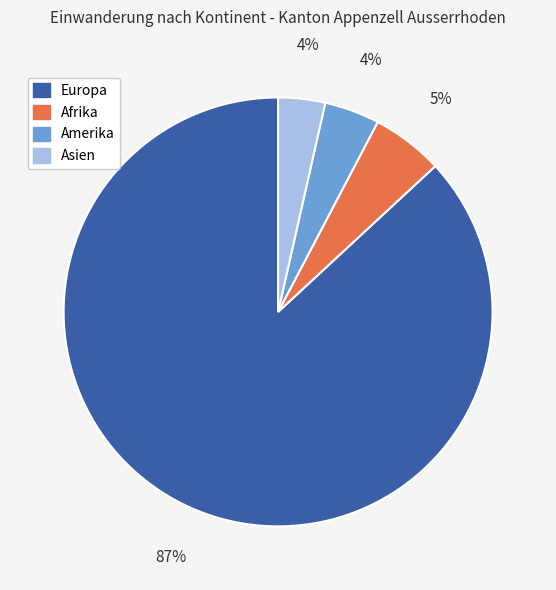

Does any single category account for the majority?

Yes